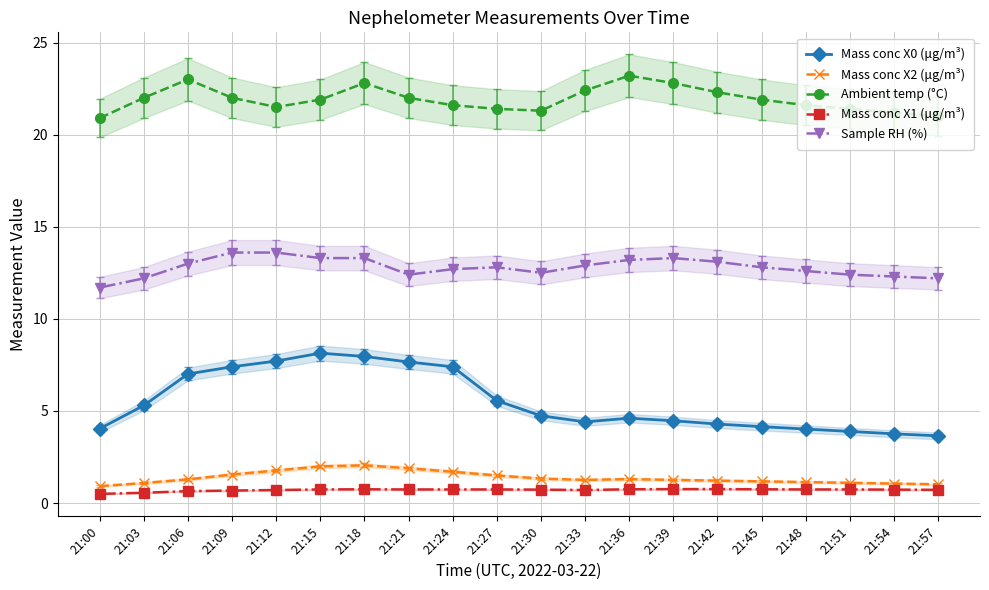

How many data points in Sample RH (%) are above 12?

19